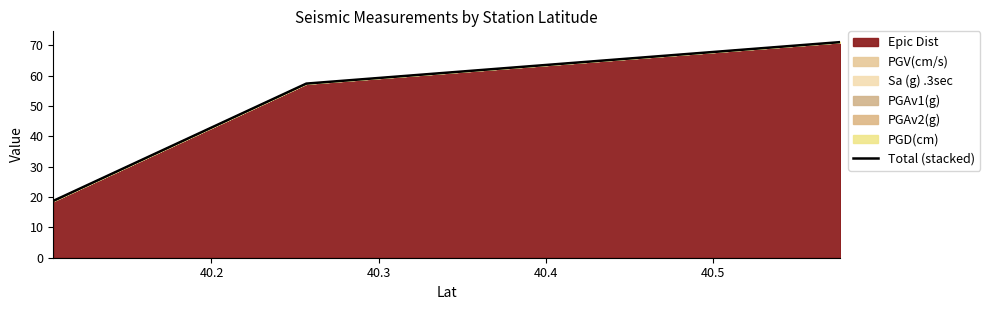

What is the minimum value for Epic Dist?

18.7